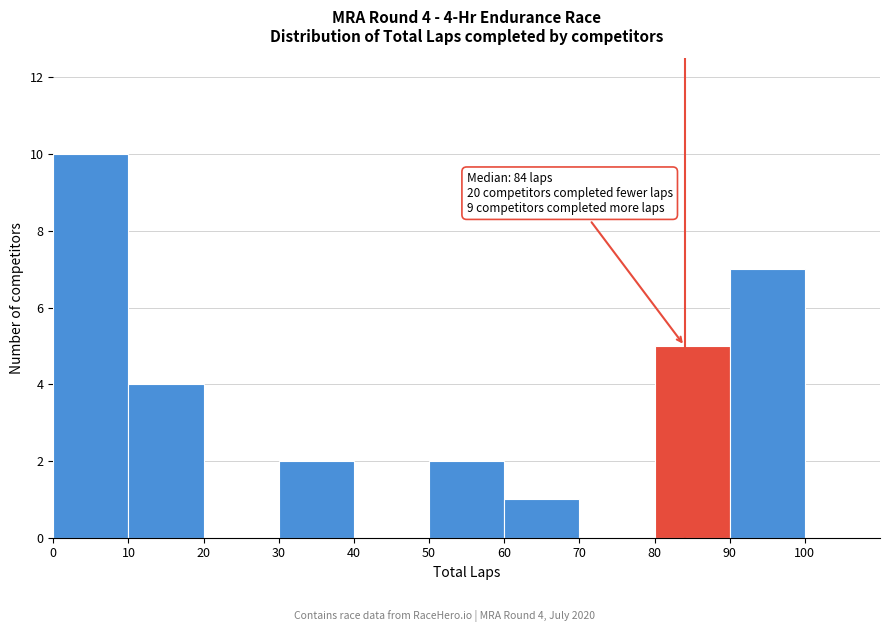

Over which range of the x-axis is the bar tallest?

0 to 10